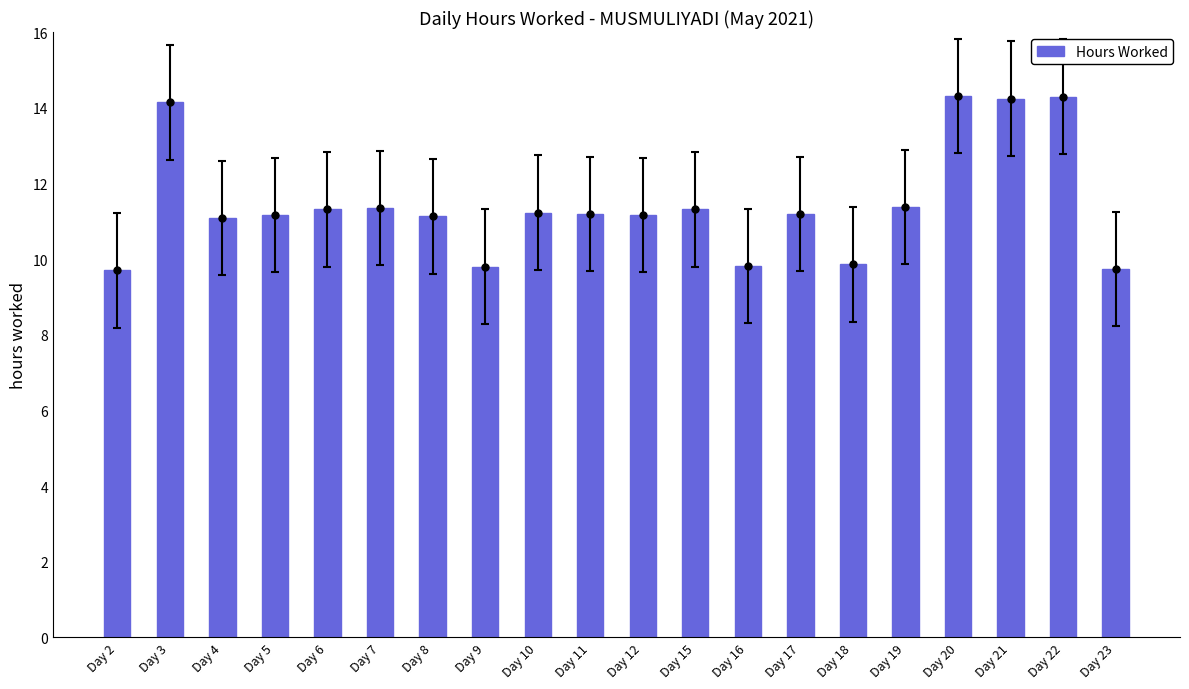

Count the number of data series in this chart.

1